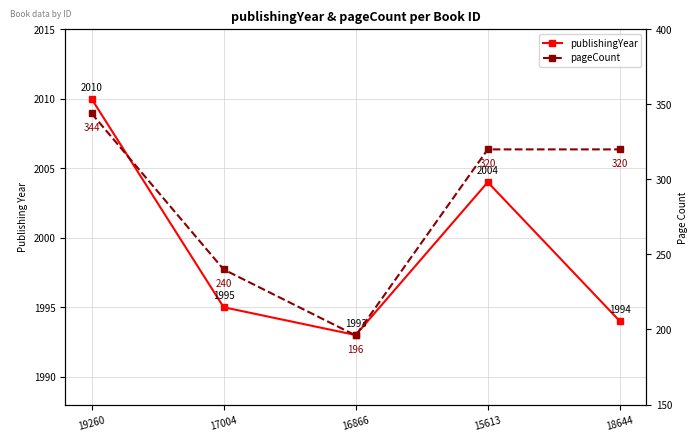

How many interior local valleys does the pageCount series have?

1